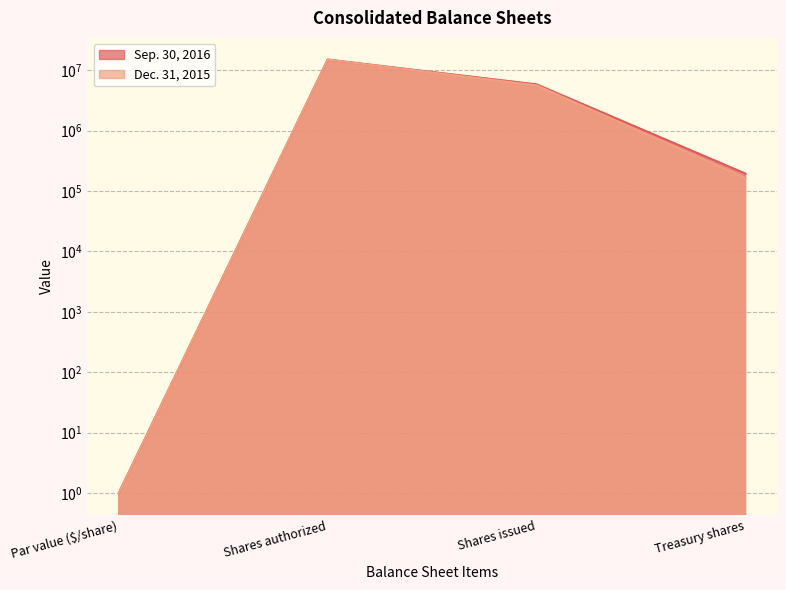

Which has a higher value, Treasury shares or Shares issued?

Shares issued